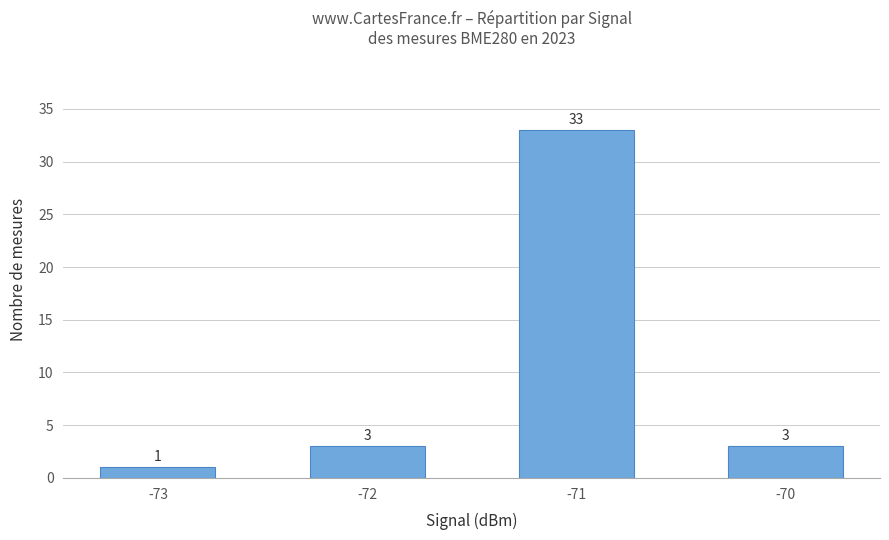

Is it true that the value at -72 is 3?

True